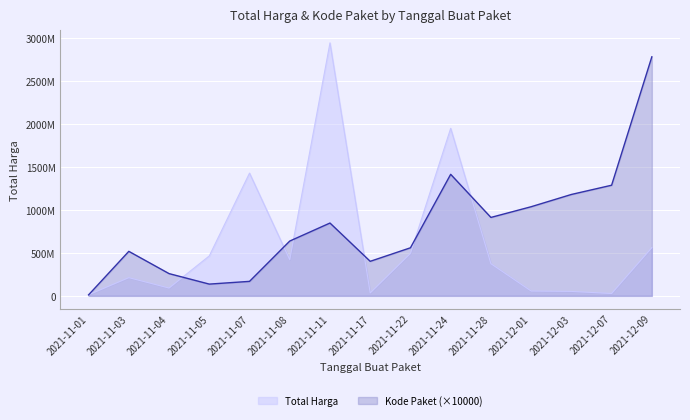

Where is the first local minimum for Total Harga?

2021-11-04